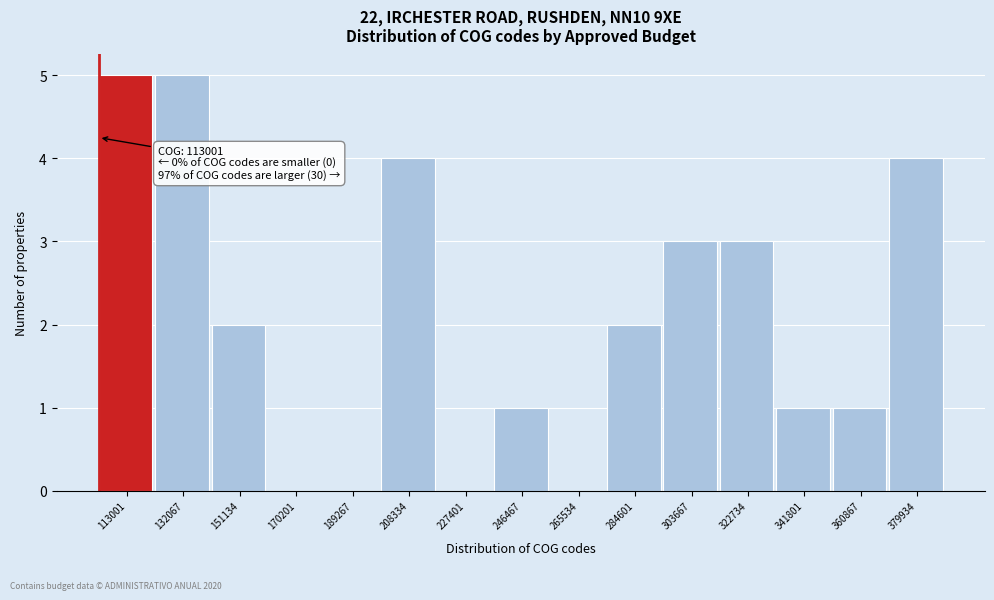

Reading left to right, list all the values displayed in this chart.

113001=5	132067=5	151134=2	170201=0	189267=0	208334=4	227401=0	246467=1	265534=0	284601=2	303667=3	322734=3	341801=1	360867=1	379934=4